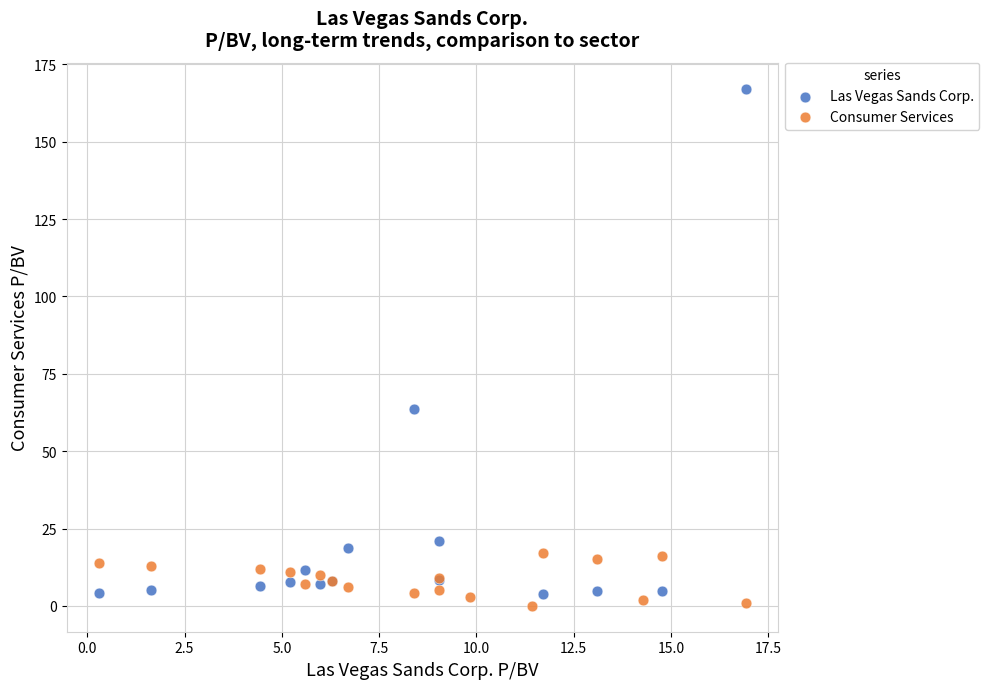

Which series contains the lowest Y value?

Consumer Services